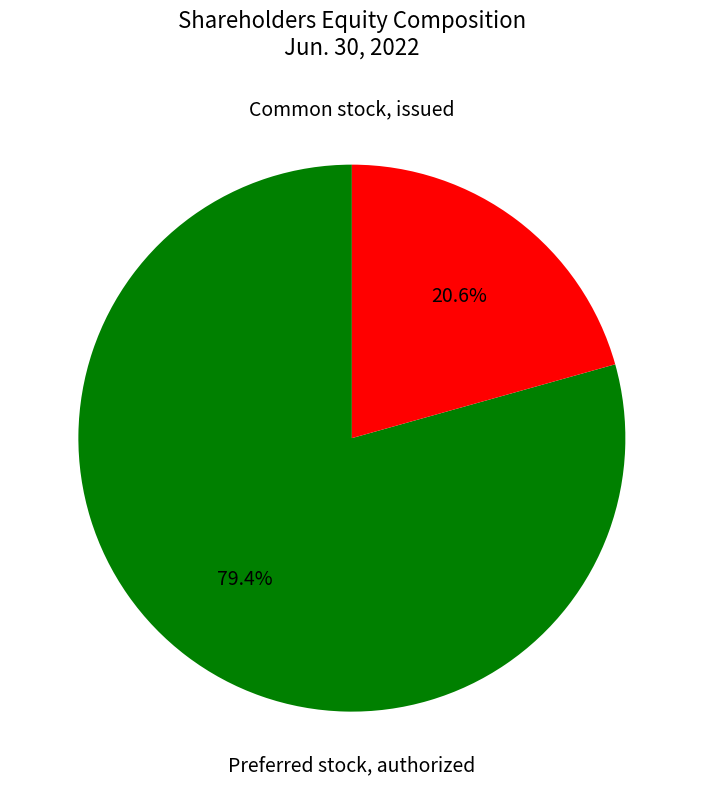

Does any single category account for the majority?

Yes